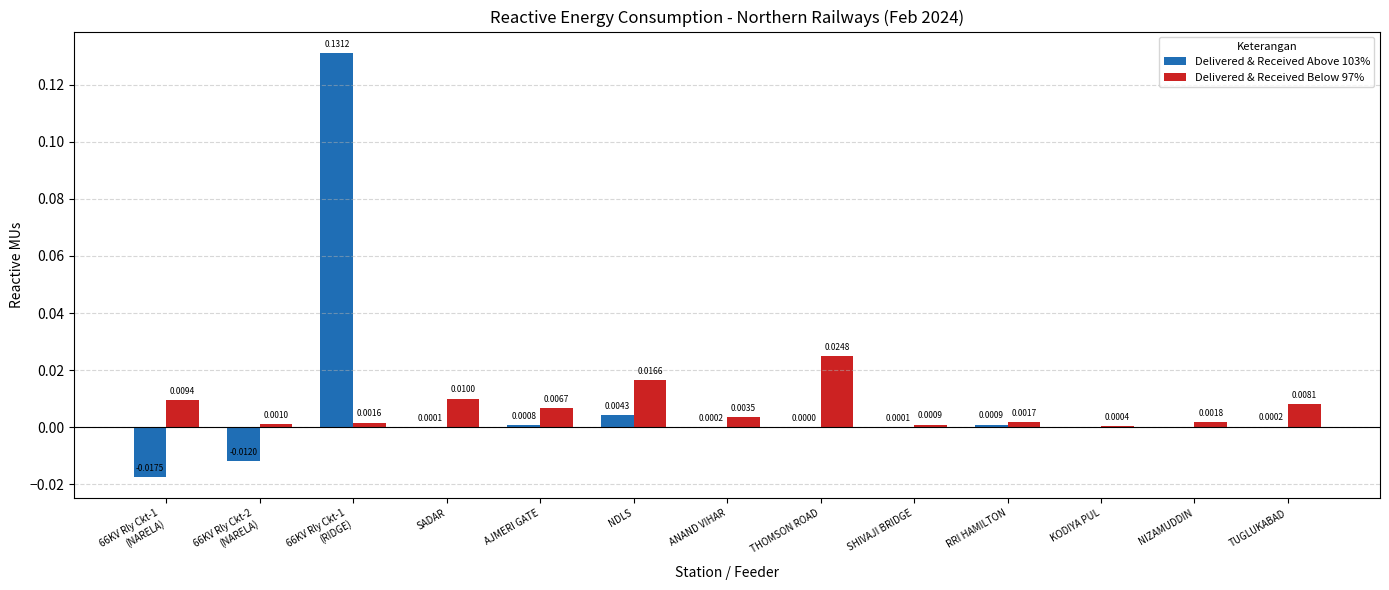

Does the chart contain stacked bars?

No